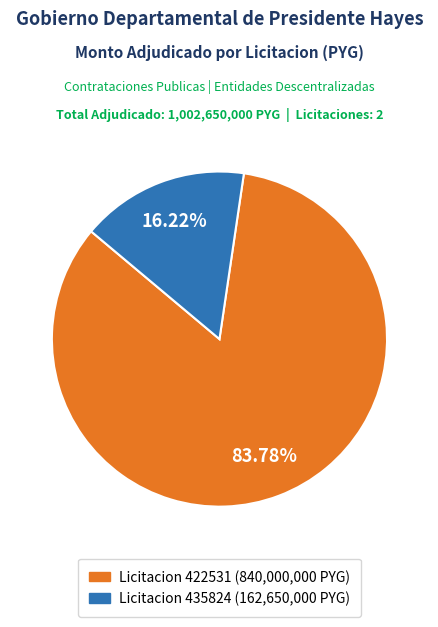

Is there any slice that represents more than half of the pie?

Yes